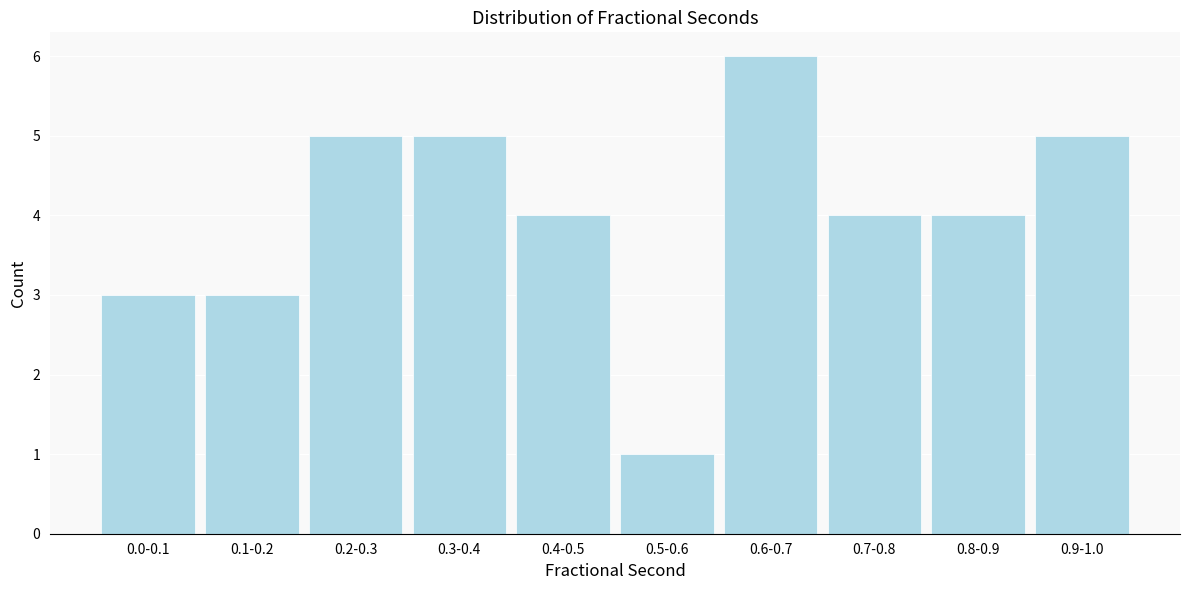

Reading left to right, transcribe all the data shown in this chart.

3	3	5	5	4	1	6	4	4	5